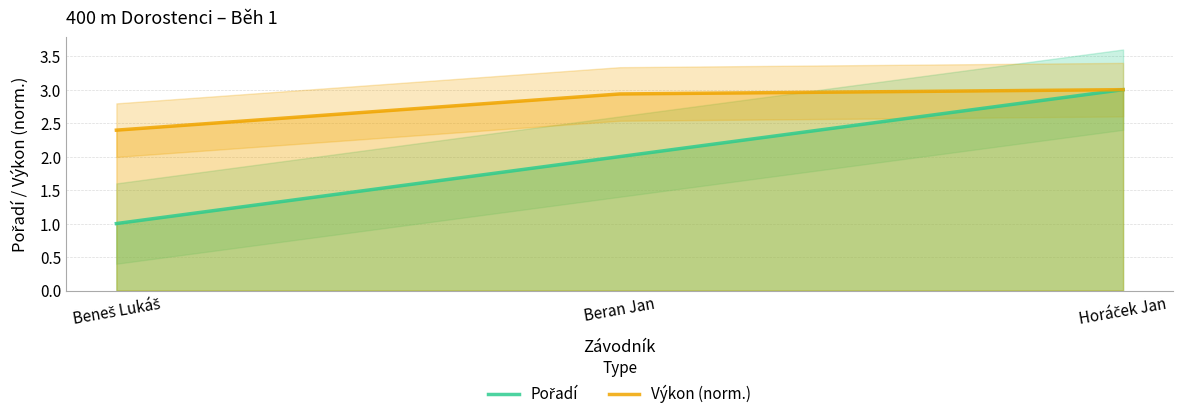

At how many categories does at least one series exceed 1?

3